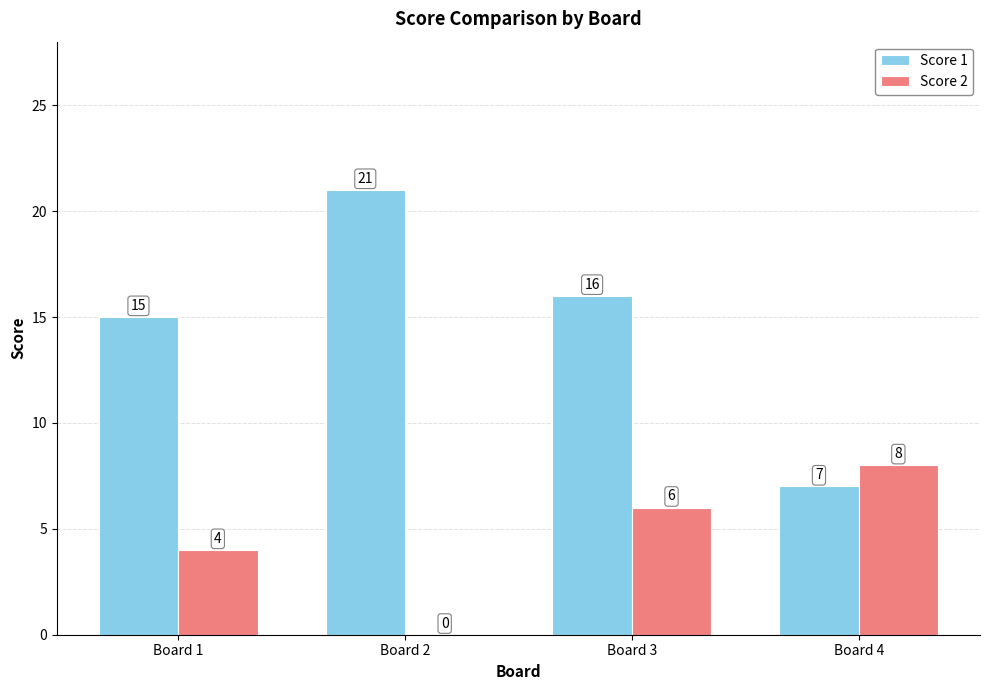

Reading right to left, what are all the values shown in this chart?

Score 1: 7	16	21	15
Score 2: 8	6	0	4